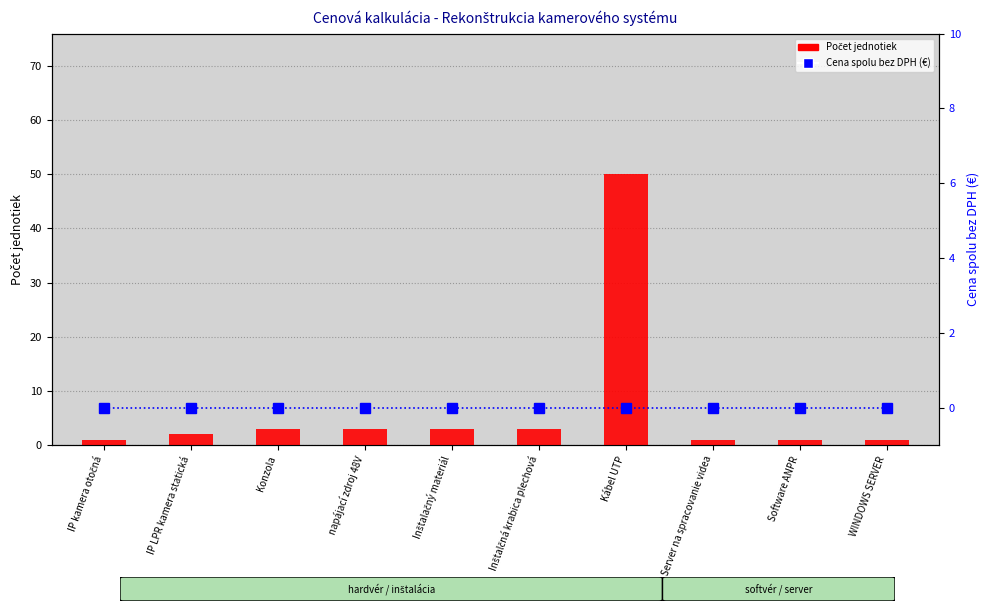

Between Inštalčná krabica plechová and Software ANPR, which series saw the biggest shift?

Počet jednotiek